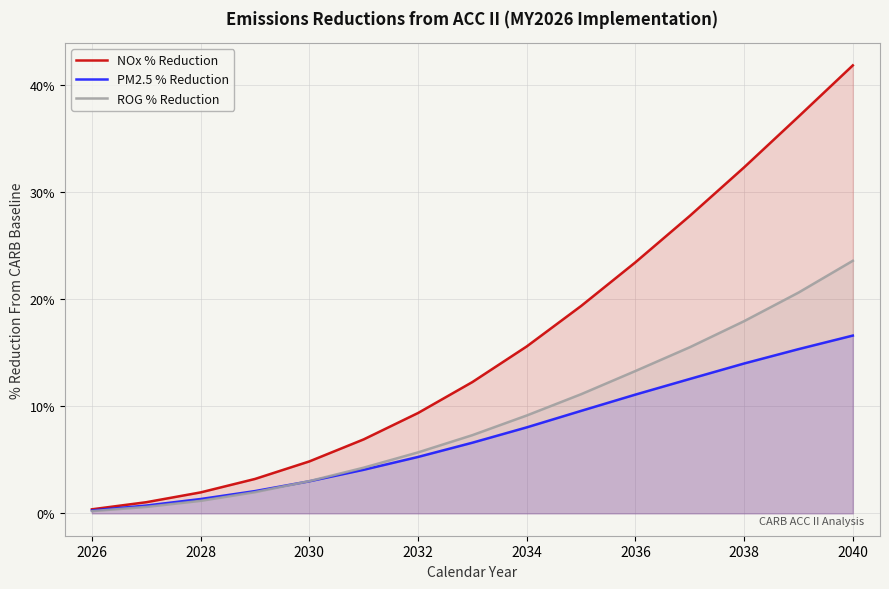

What is the value of the NOx % Reduction point at the 6th from the left?

6.9